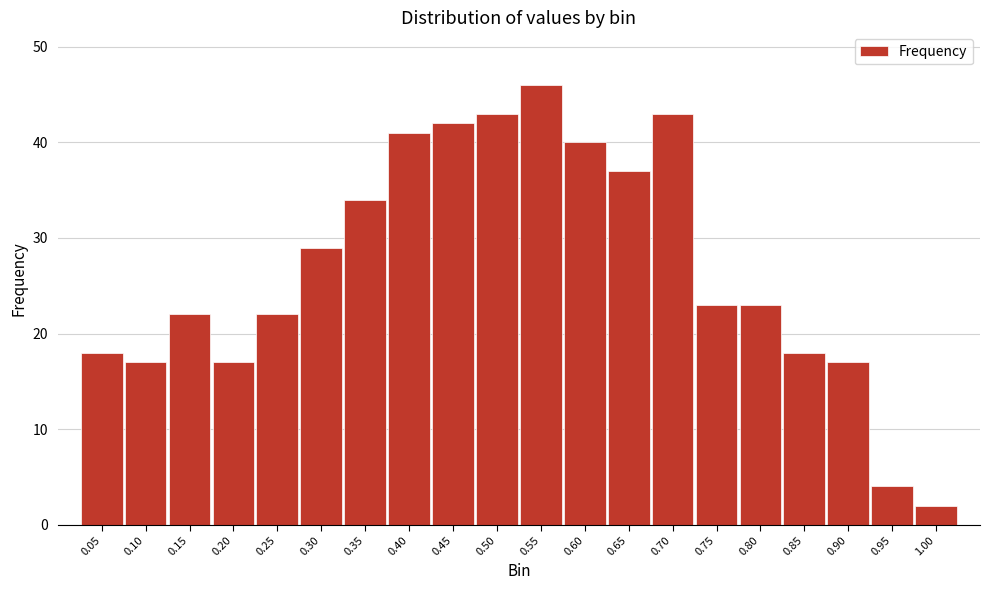

Reading left to right, transcribe all the data shown in this chart.

18	17	22	17	22	29	34	41	42	43	46	40	37	43	23	23	18	17	4	2